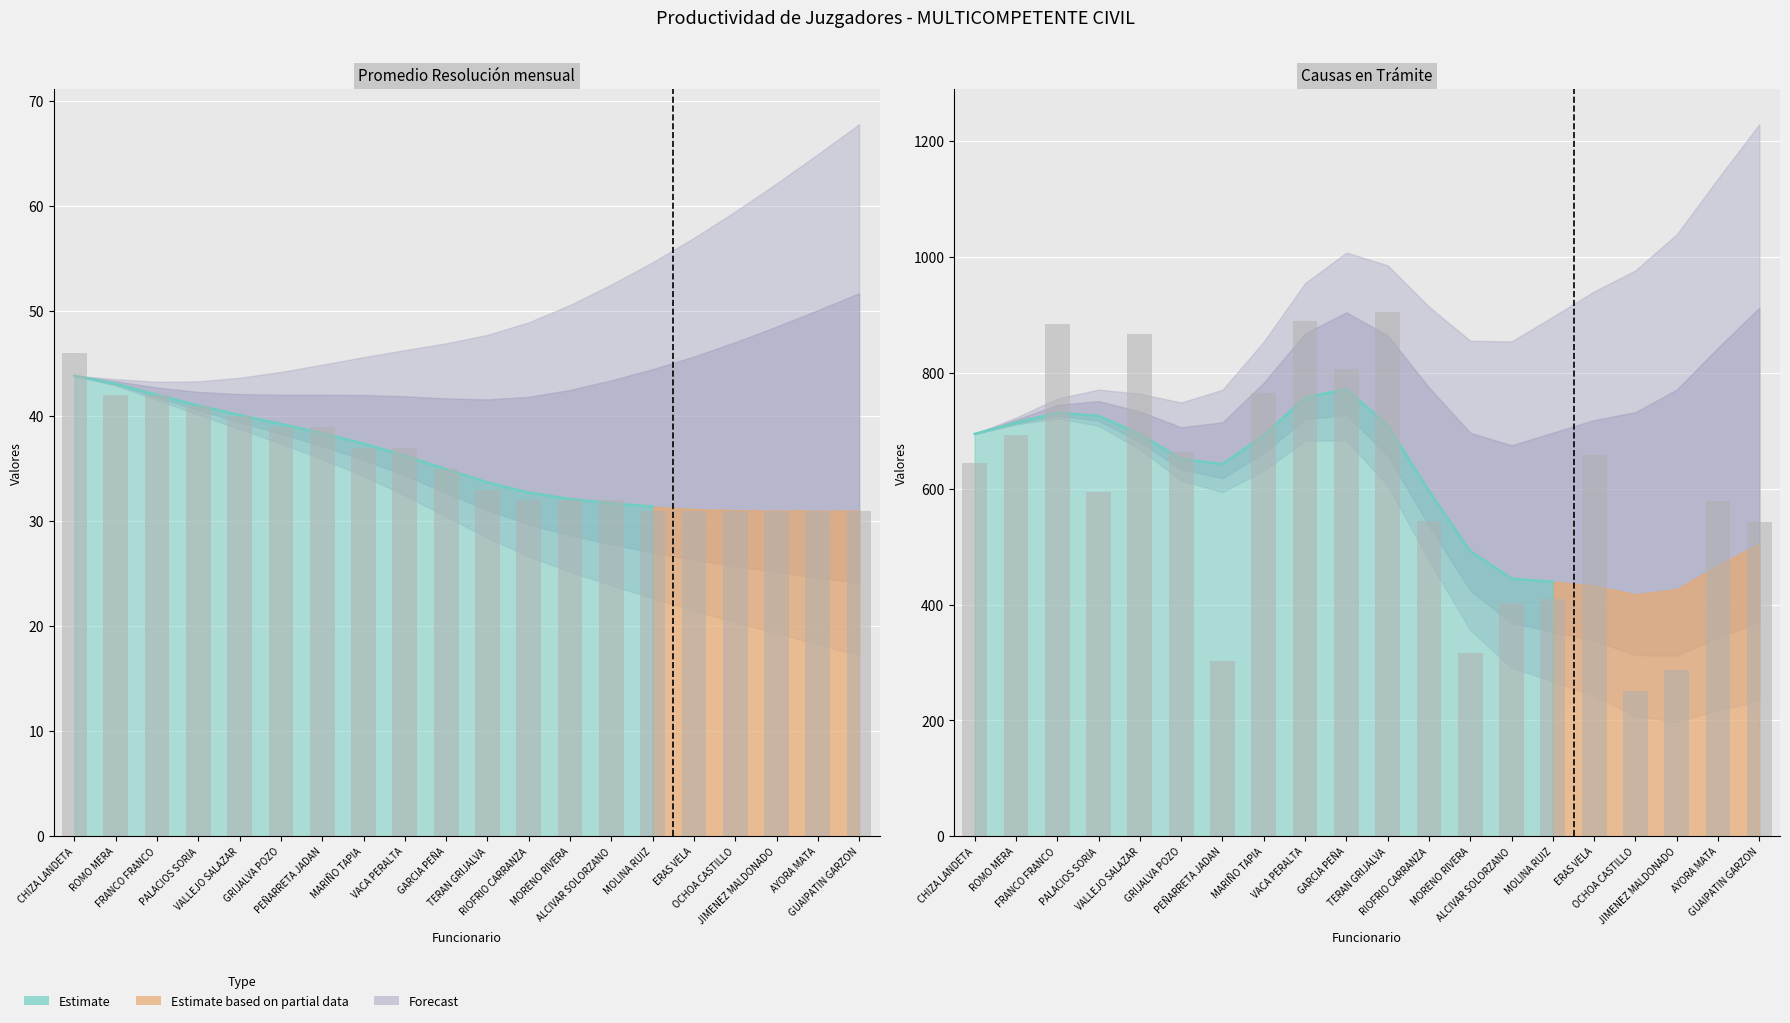

How many bars are there in total?

40